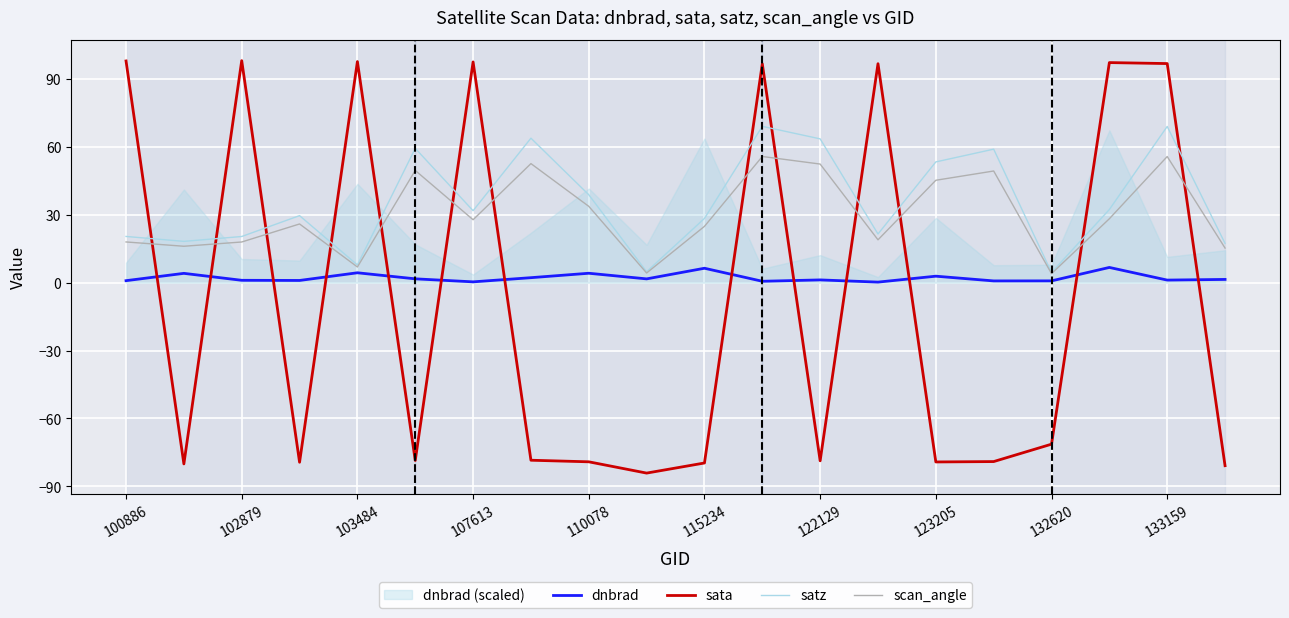

True or false: scan_angle and satz intersect in this chart.

False